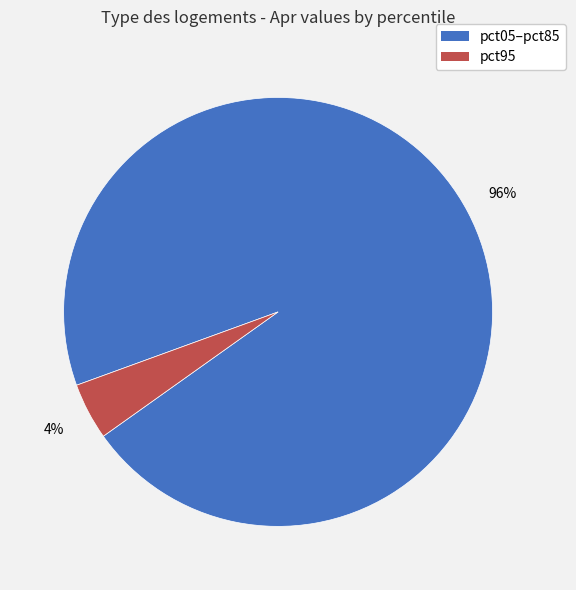

To the nearest percent, what is the average slice percentage?

50%